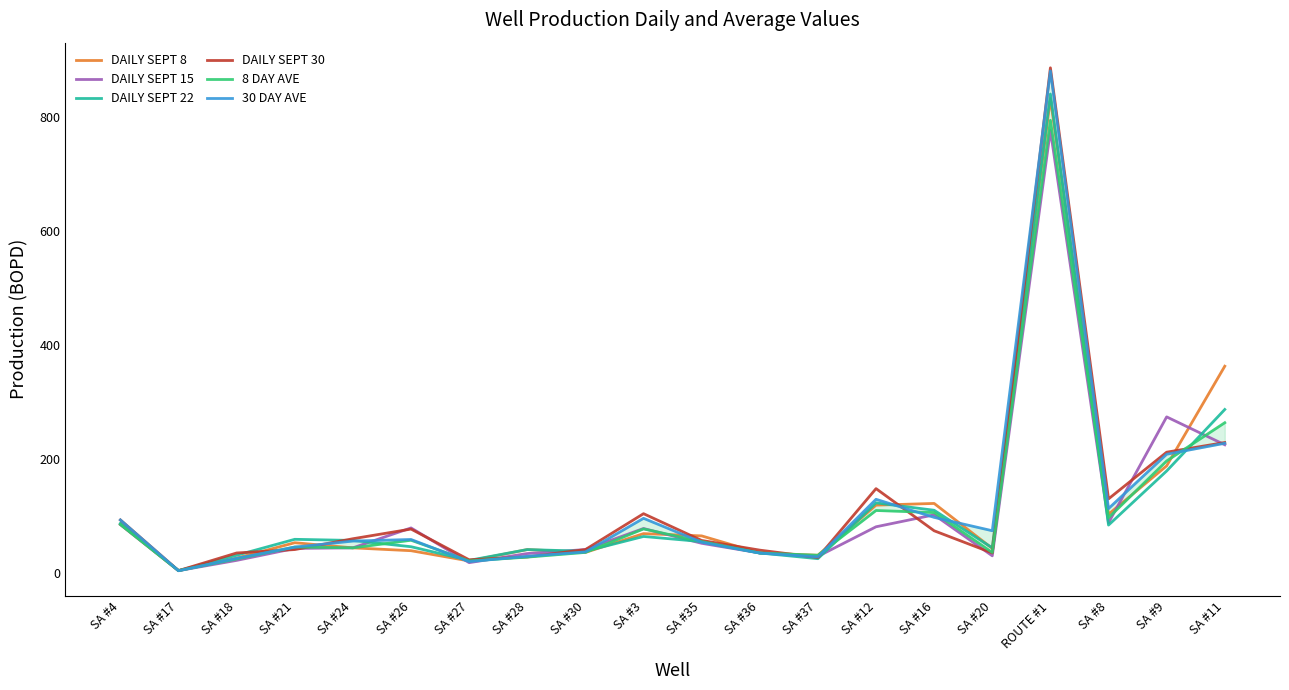

Where do DAILY SEPT 30 and DAILY SEPT 8 first cross each other?

SA #18 and SA #21